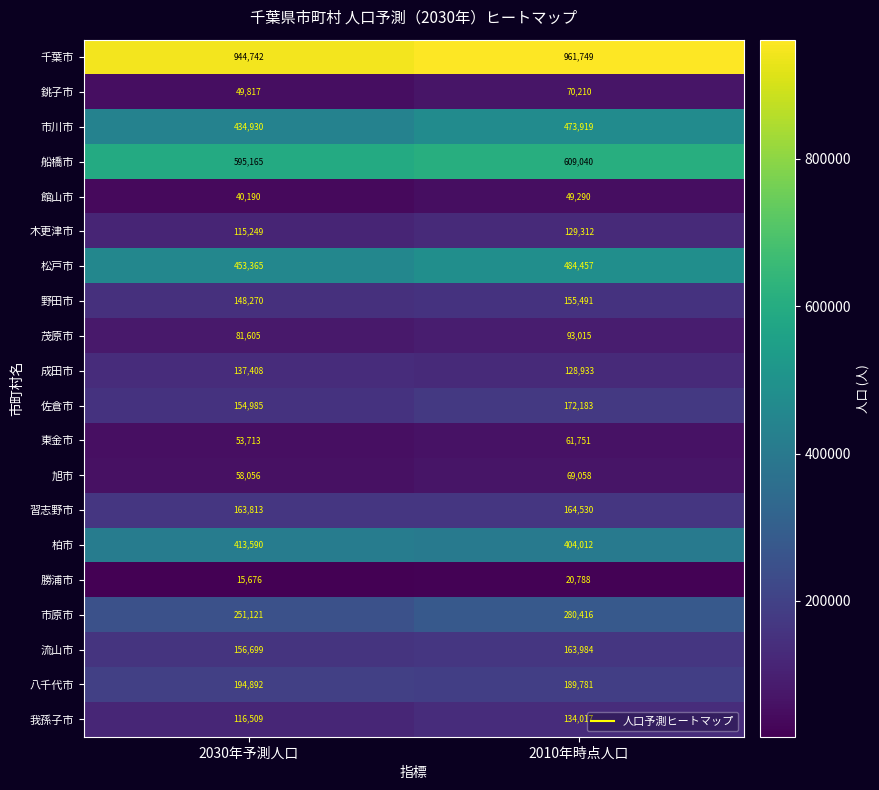

What is the difference between the 銚子市 values at 2010年時点人口 and 2030年予測人口?

20393